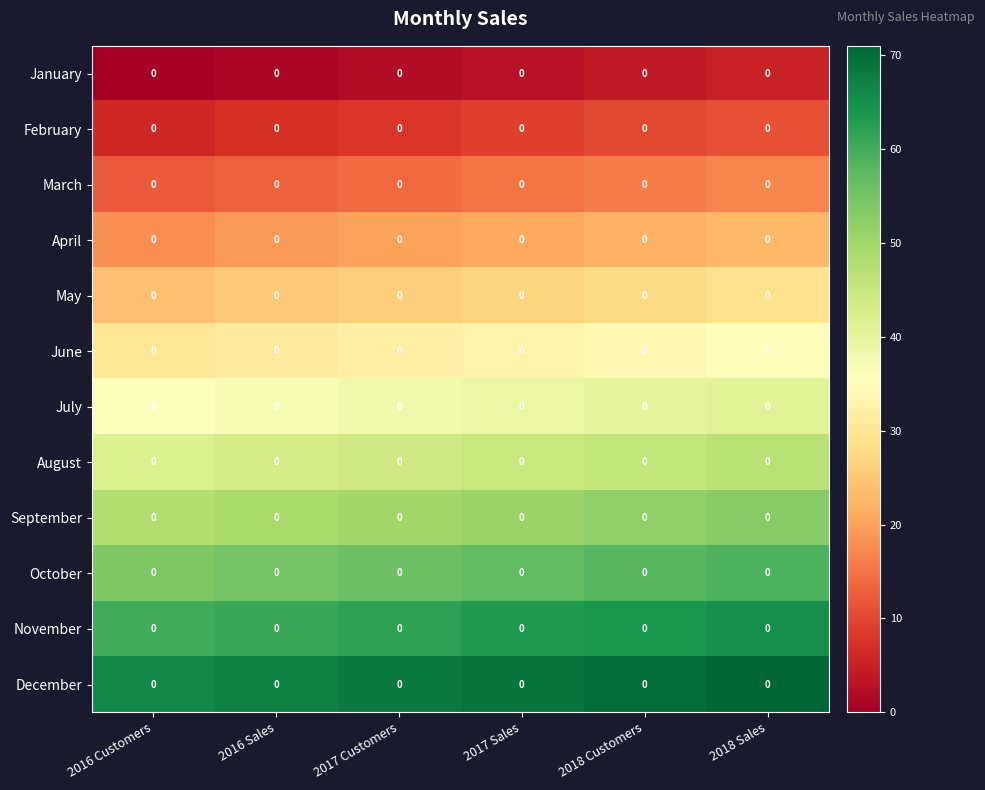

At which category is the sum across all series the highest?

2018 Sales